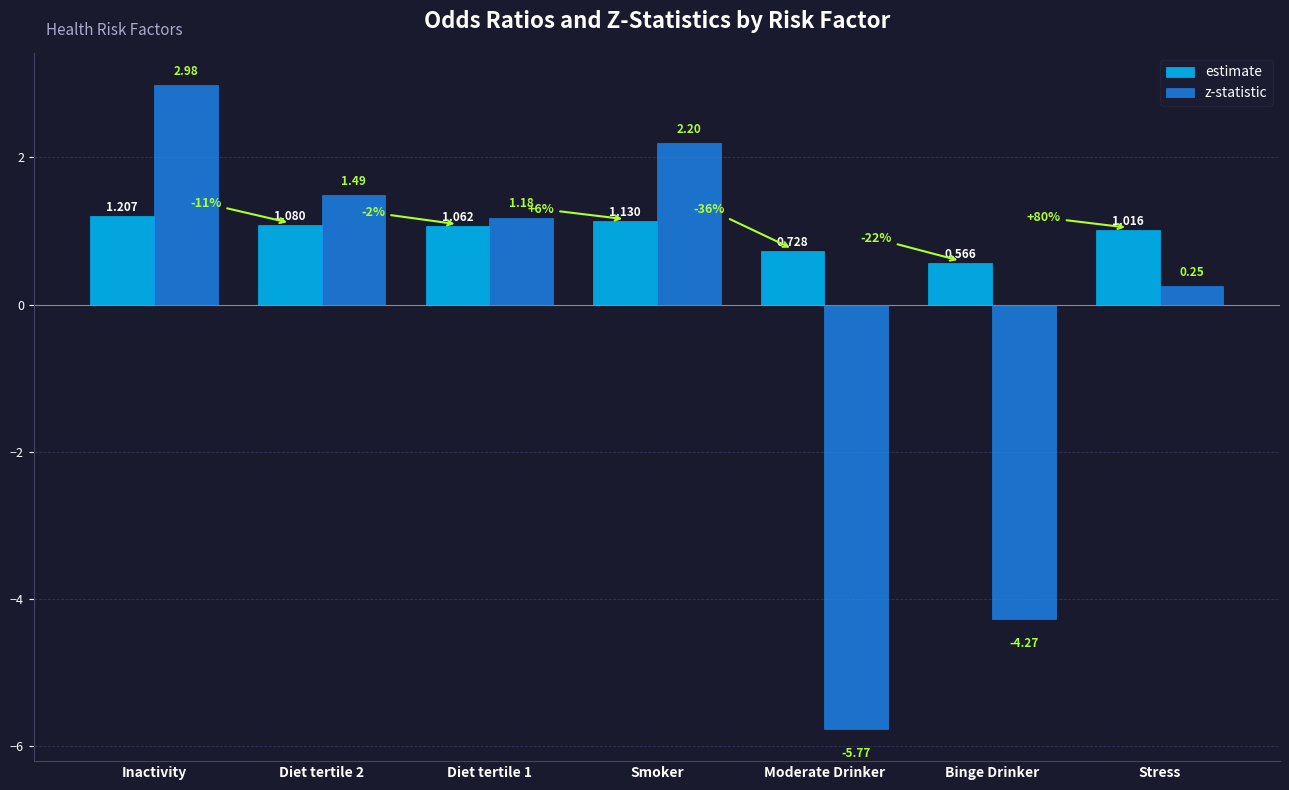

At which label does estimate reach its minimum?

Binge Drinker